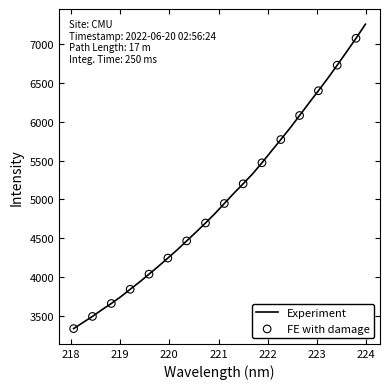

What is the greatest value displayed?

7252.3